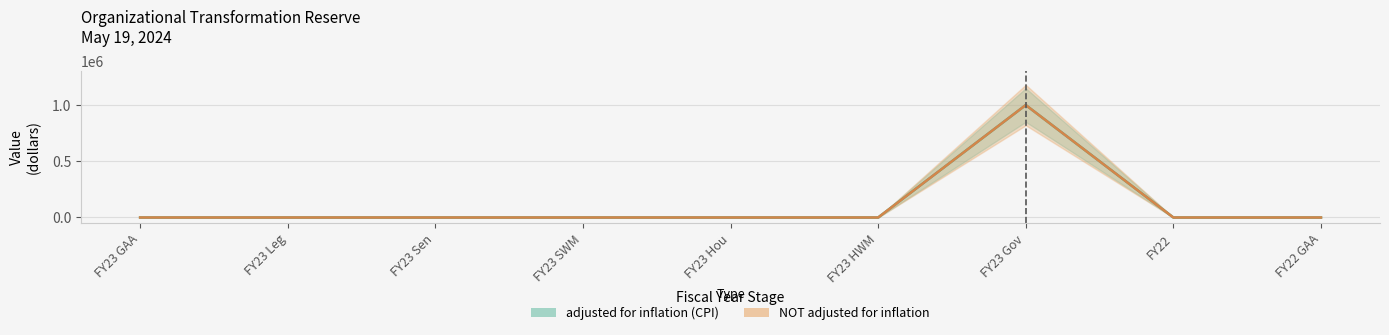

Reading right to left, list all the values displayed in this chart.

adjusted for inflation (CPI): FY22 GAA=0	FY22=0	FY23 Gov=1000000	FY23 HWM=0	FY23 Hou=0	FY23 SWM=0	FY23 Sen=0	FY23 Leg=0	FY23 GAA=0
NOT adjusted for inflation: FY22 GAA=0	FY22=0	FY23 Gov=1000000	FY23 HWM=0	FY23 Hou=0	FY23 SWM=0	FY23 Sen=0	FY23 Leg=0	FY23 GAA=0